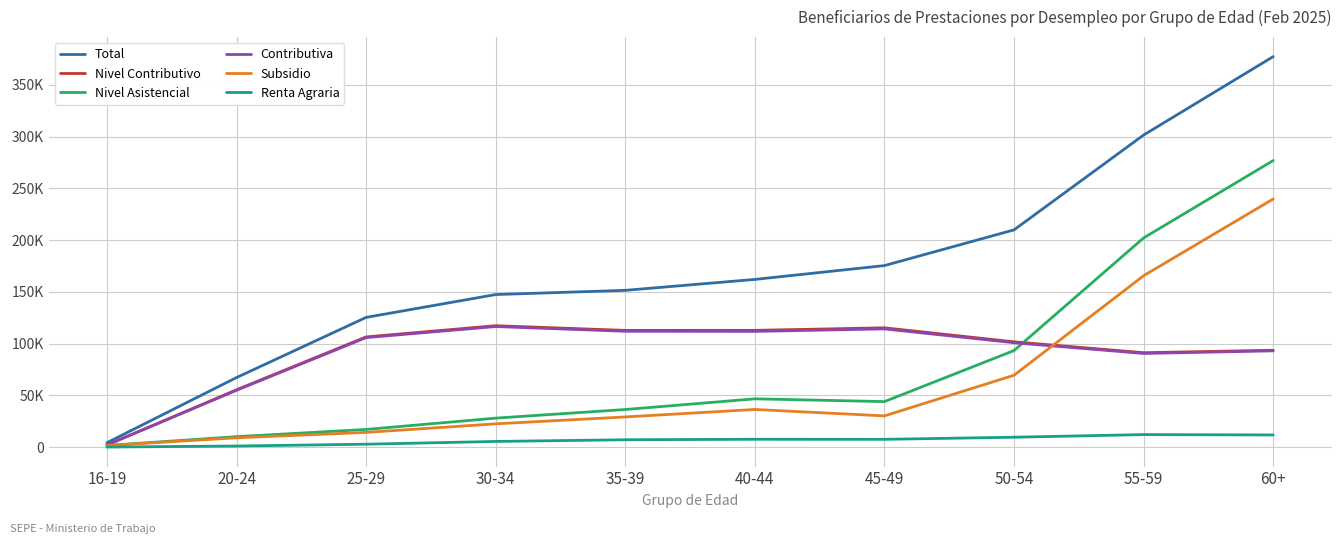

What are all the series names shown in the legend?

Total, Nivel Contributivo, Nivel Asistencial, Contributiva, Subsidio, Renta Agraria